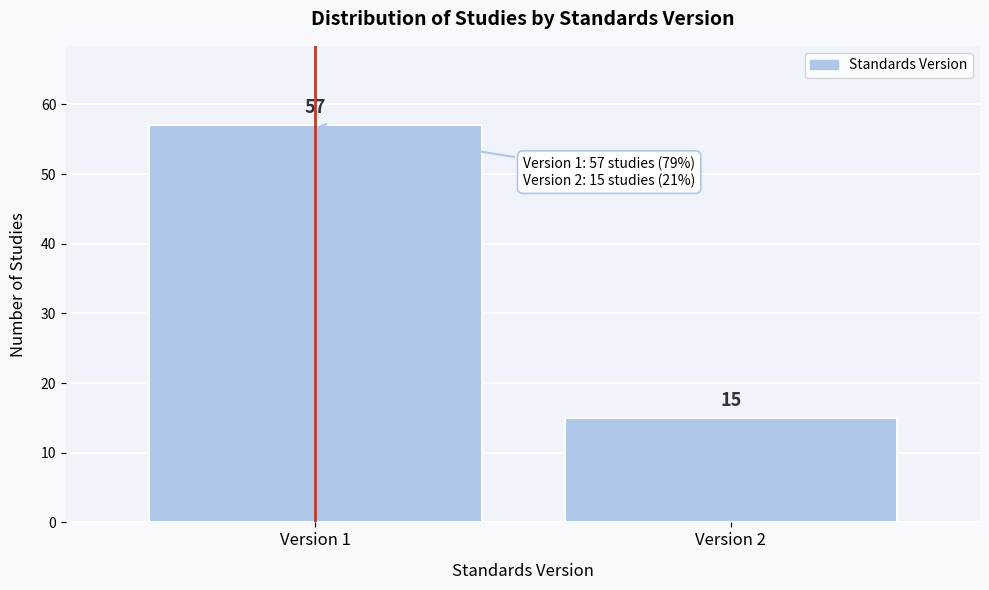

Reading left to right, extract all data points from this chart.

57	15